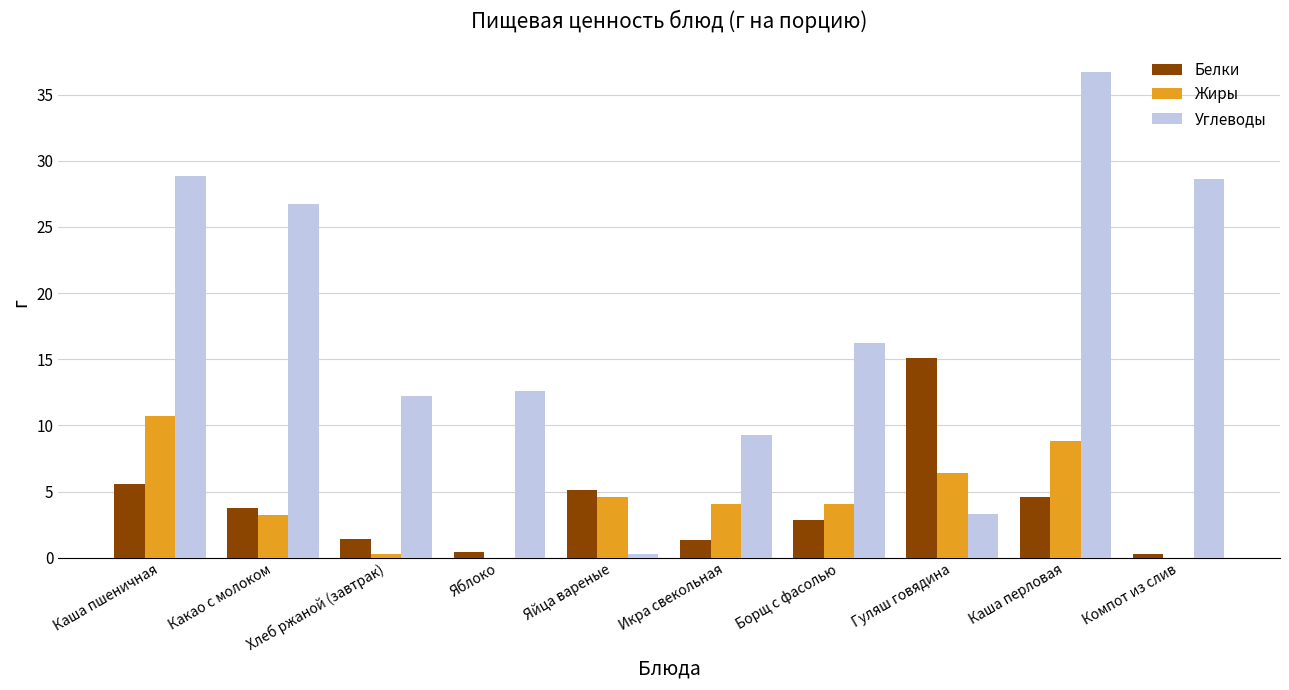

The Жиры series shows 2.8 at Гуляш говядина. True or false?

False